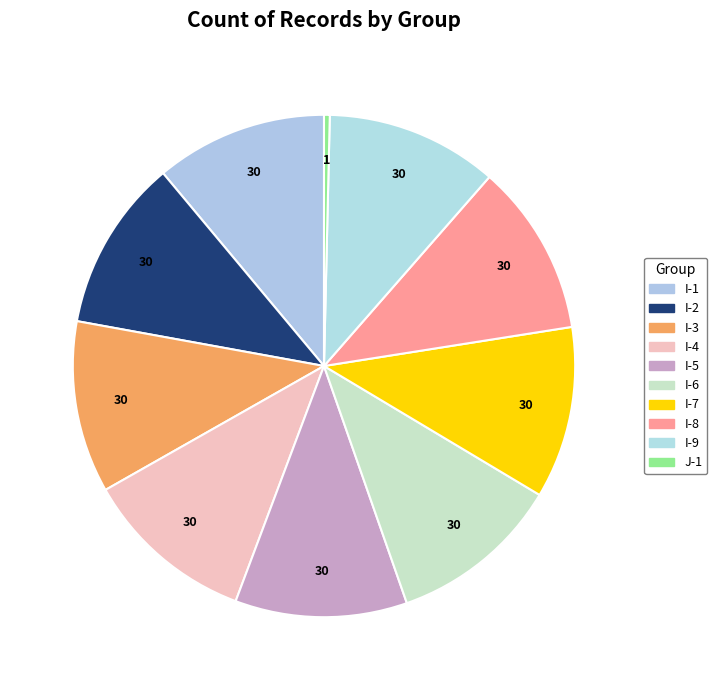

What is the ratio of the value at I-9 to the value at I-3?

1.0